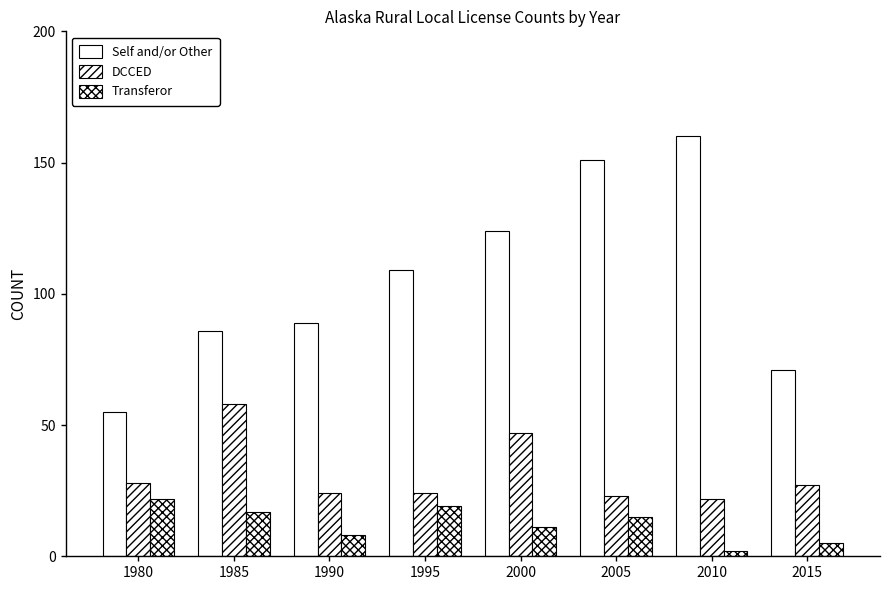

What is the sum of the Transferor values at 1985 and 1990?

25